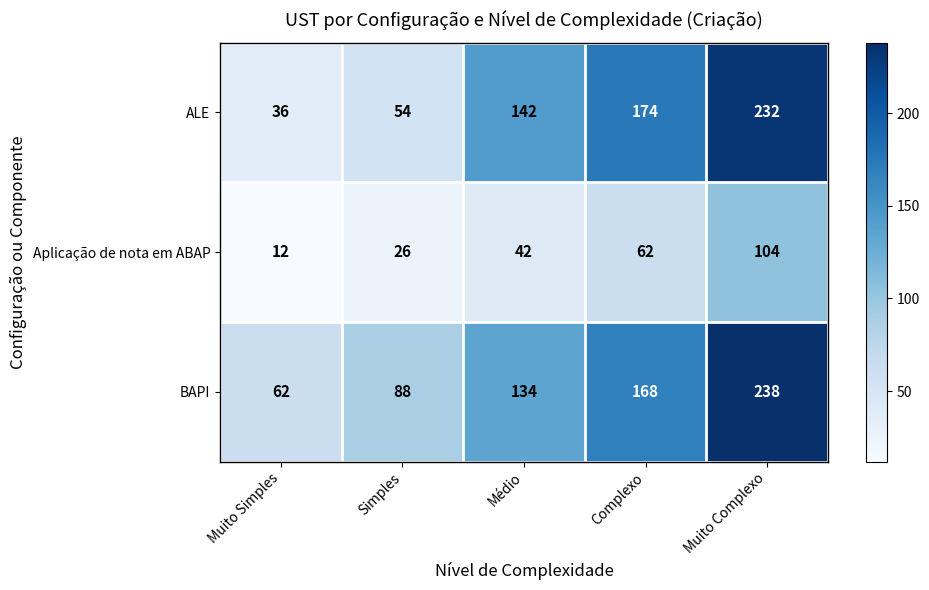

What is the difference between the highest and lowest values at Muito Complexo?

134